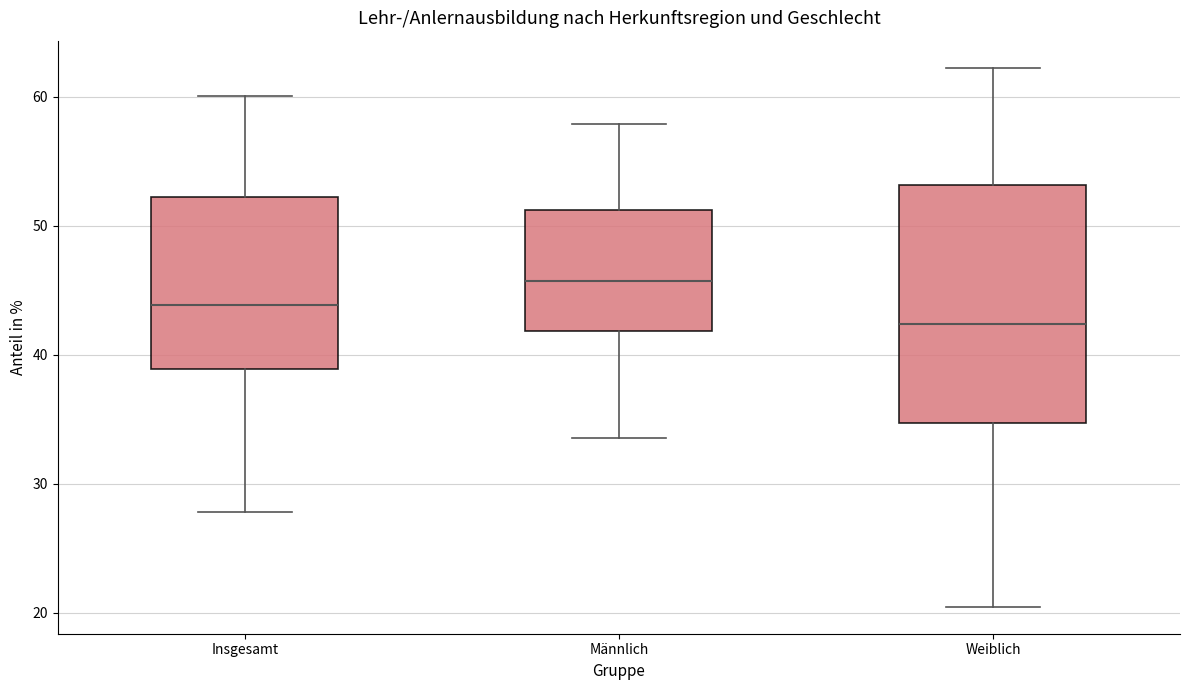

Which box has the highest median line?

Männlich